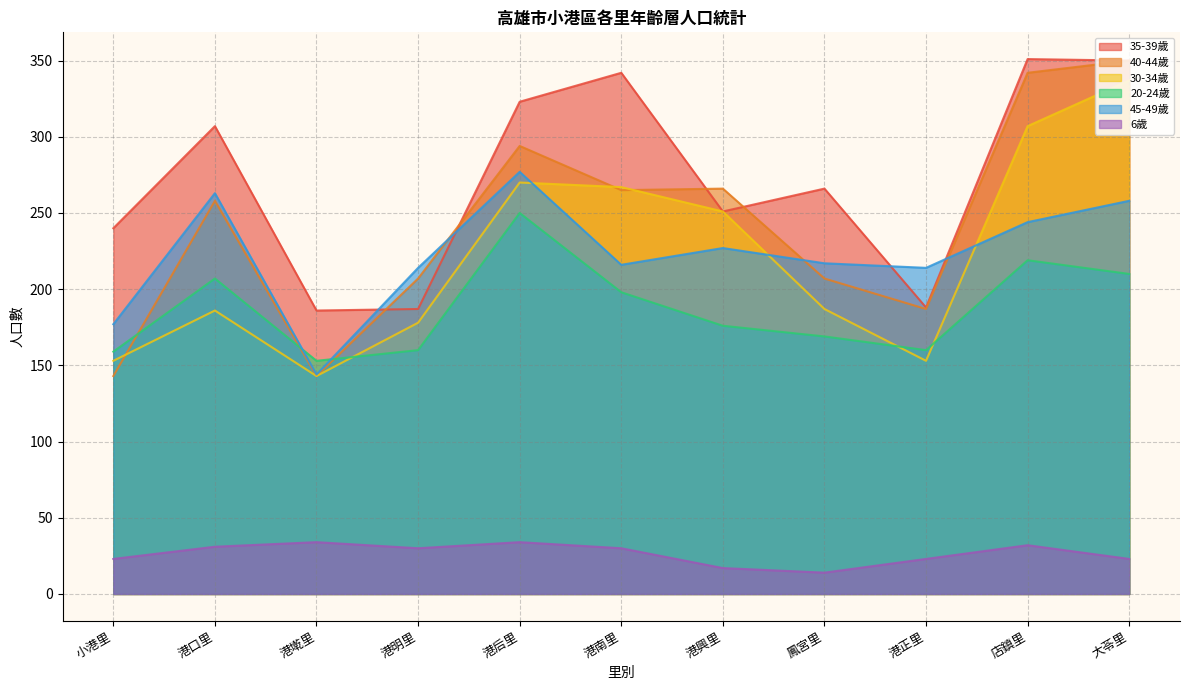

True or false: 6歲 and 40-44歲 intersect in this chart.

False